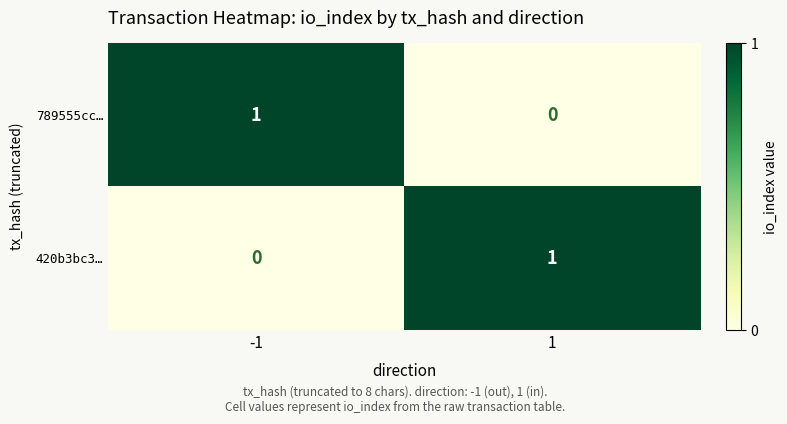

At -1, list the series in order from largest to smallest.

789555cc…, 420b3bc3…